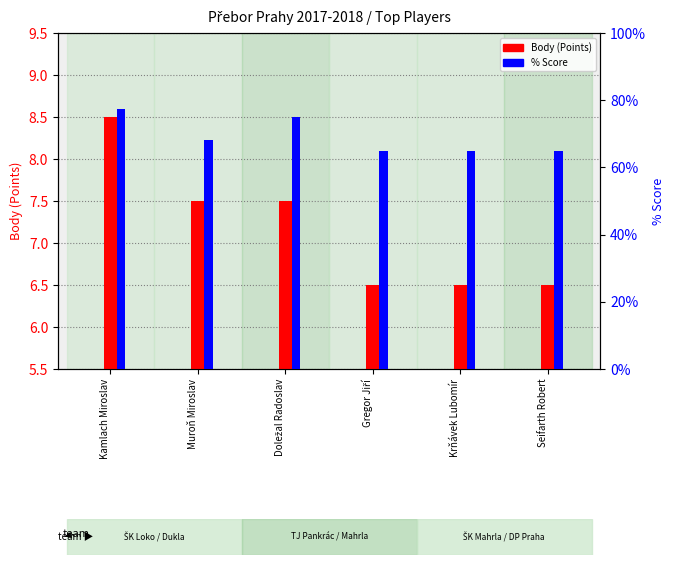

At which category is the sum across all series the highest?

Kamlach Miroslav